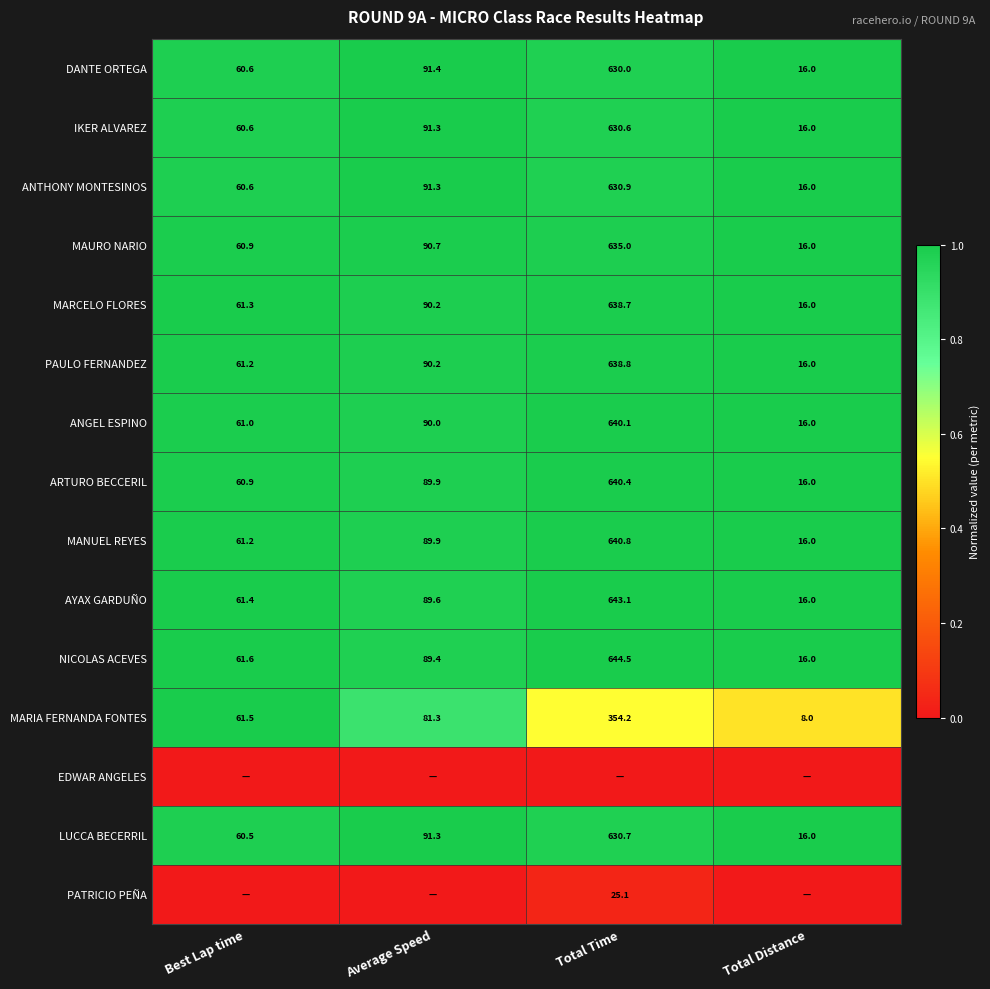

What is the difference between the maximum and second lowest values in the DANTE ORTEGA series?

569.4